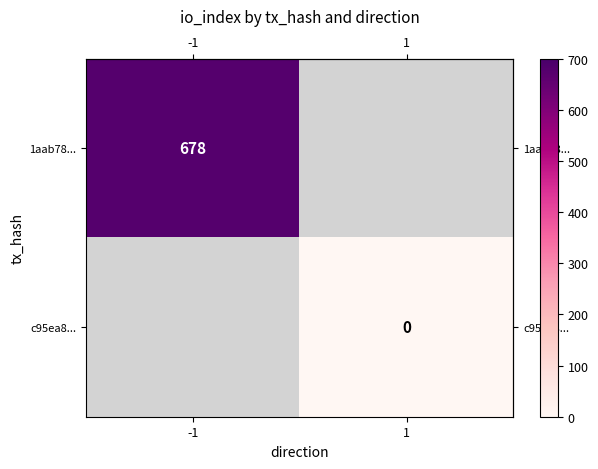

What is the lowest value of the row_0 series?

678.0